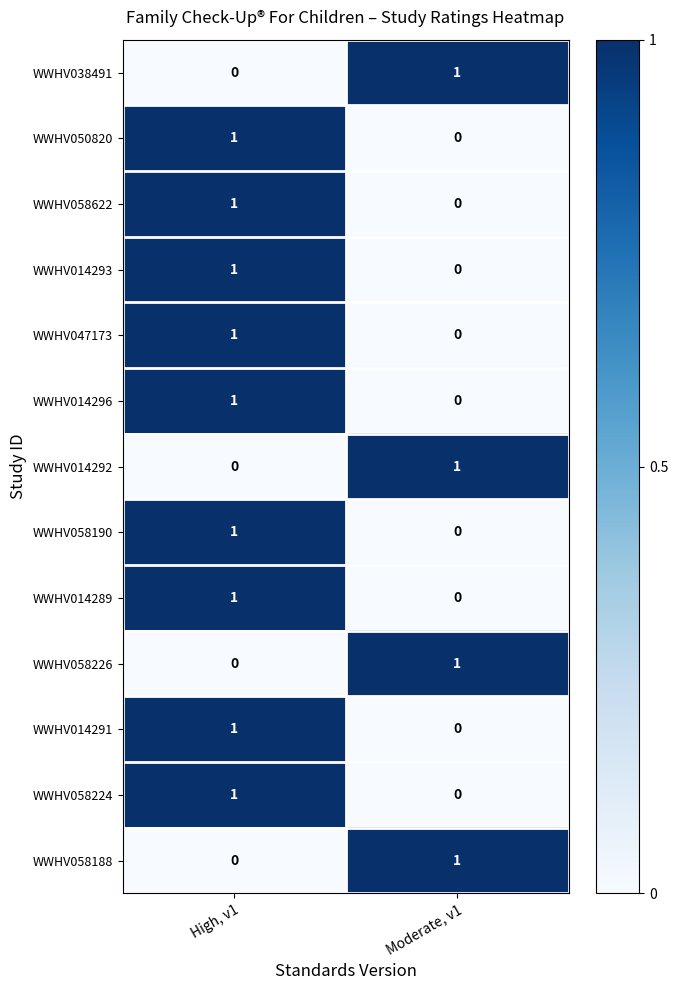

Reading left to right, transcribe all the data shown in this chart.

WWHV038491: 0	1
WWHV050820: 1	0
WWHV058622: 1	0
WWHV014293: 1	0
WWHV047173: 1	0
WWHV014296: 1	0
WWHV014292: 0	1
WWHV058190: 1	0
WWHV014289: 1	0
WWHV058226: 0	1
WWHV014291: 1	0
WWHV058224: 1	0
WWHV058188: 0	1